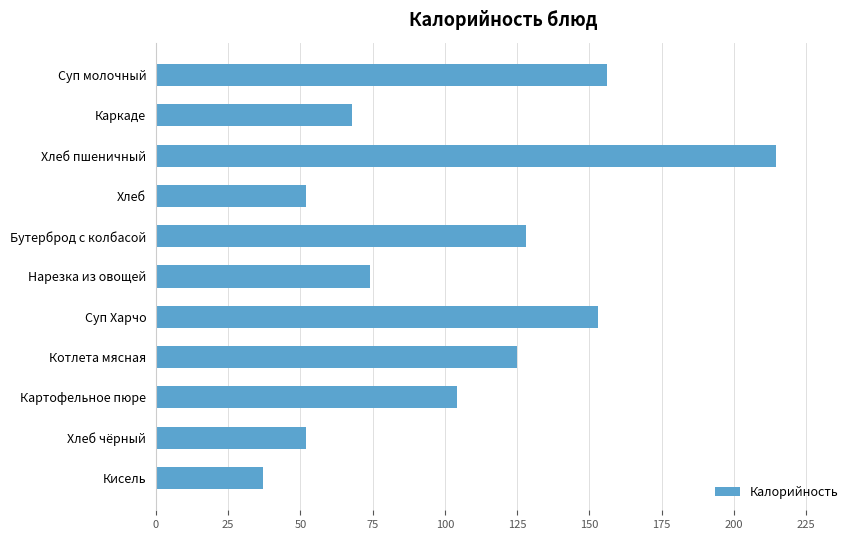

Reading top to bottom, extract all data points from this chart.

Суп молочный=156.0	Каркаде=68.0	Хлеб пшеничный=214.4	Хлеб=52.0	Бутерброд с колбасой=128.0	Нарезка из овощей=74.0	Суп Харчо=153.0	Котлета мясная=125.0	Картофельное пюре=104.0	Хлеб чёрный=52.0	Кисель=37.0